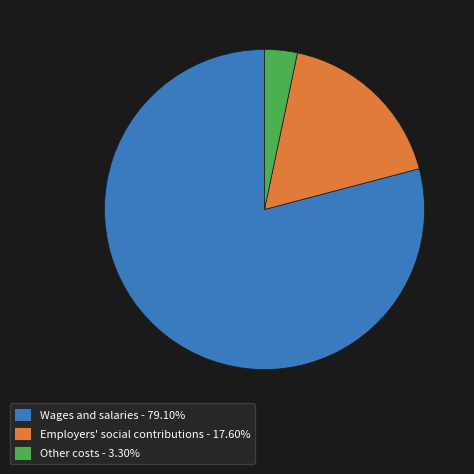

How many segments does this pie chart have?

3